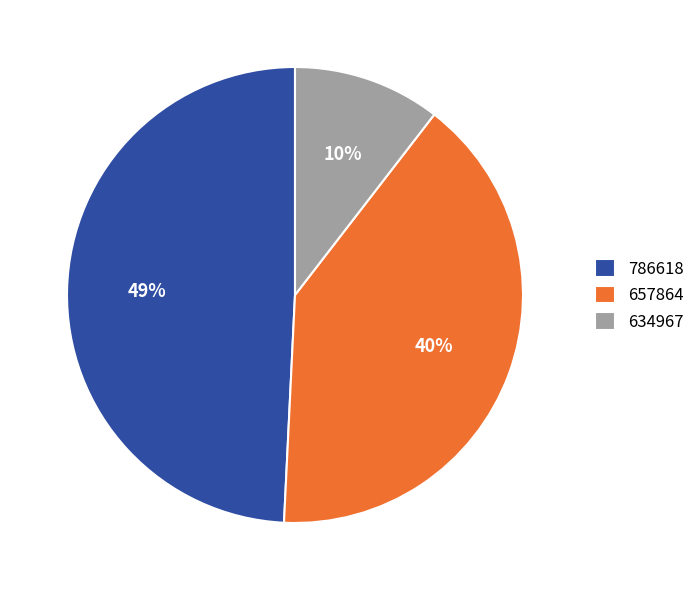

Rank the categories by value from highest to lowest.

786618, 657864, 634967